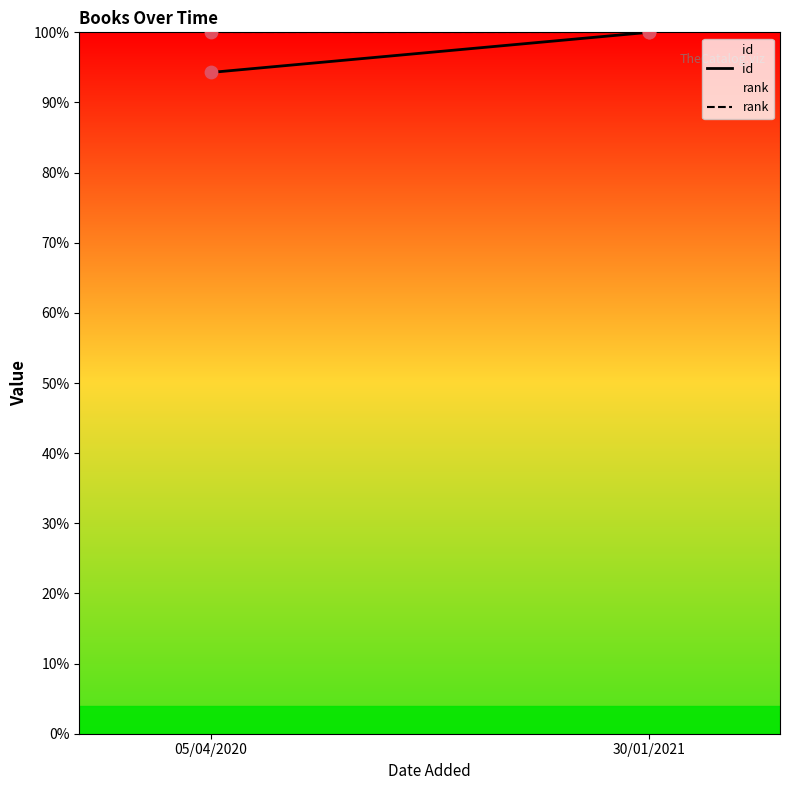

Is the value of id at 05/04/2020 greater than the value of rank at 05/04/2020?

No